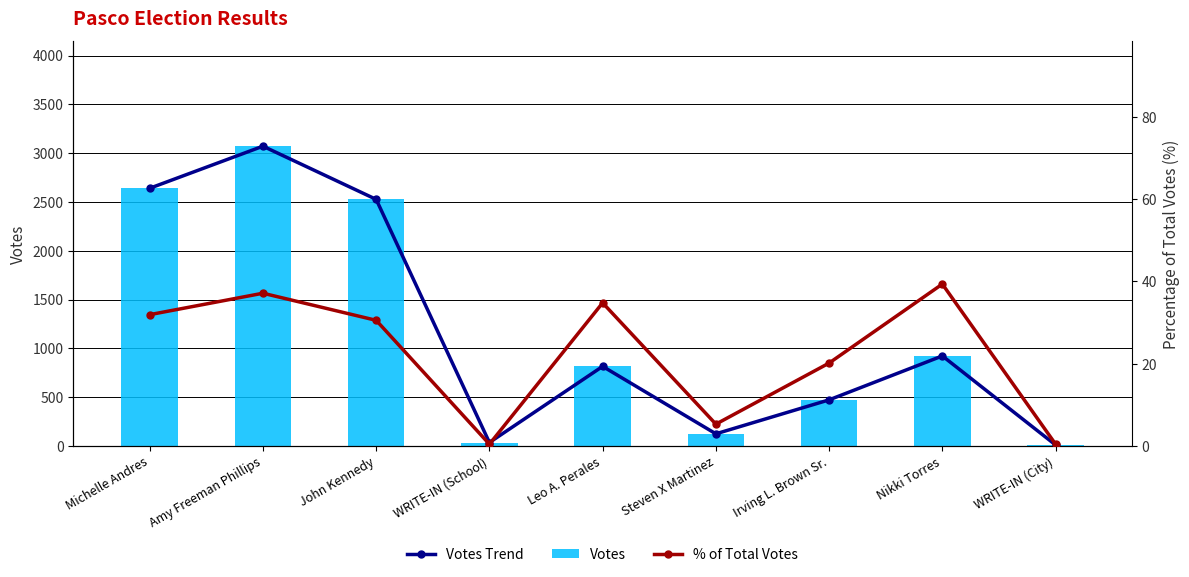

Which label corresponds to the largest value in the chart?

Amy Freeman Phillips